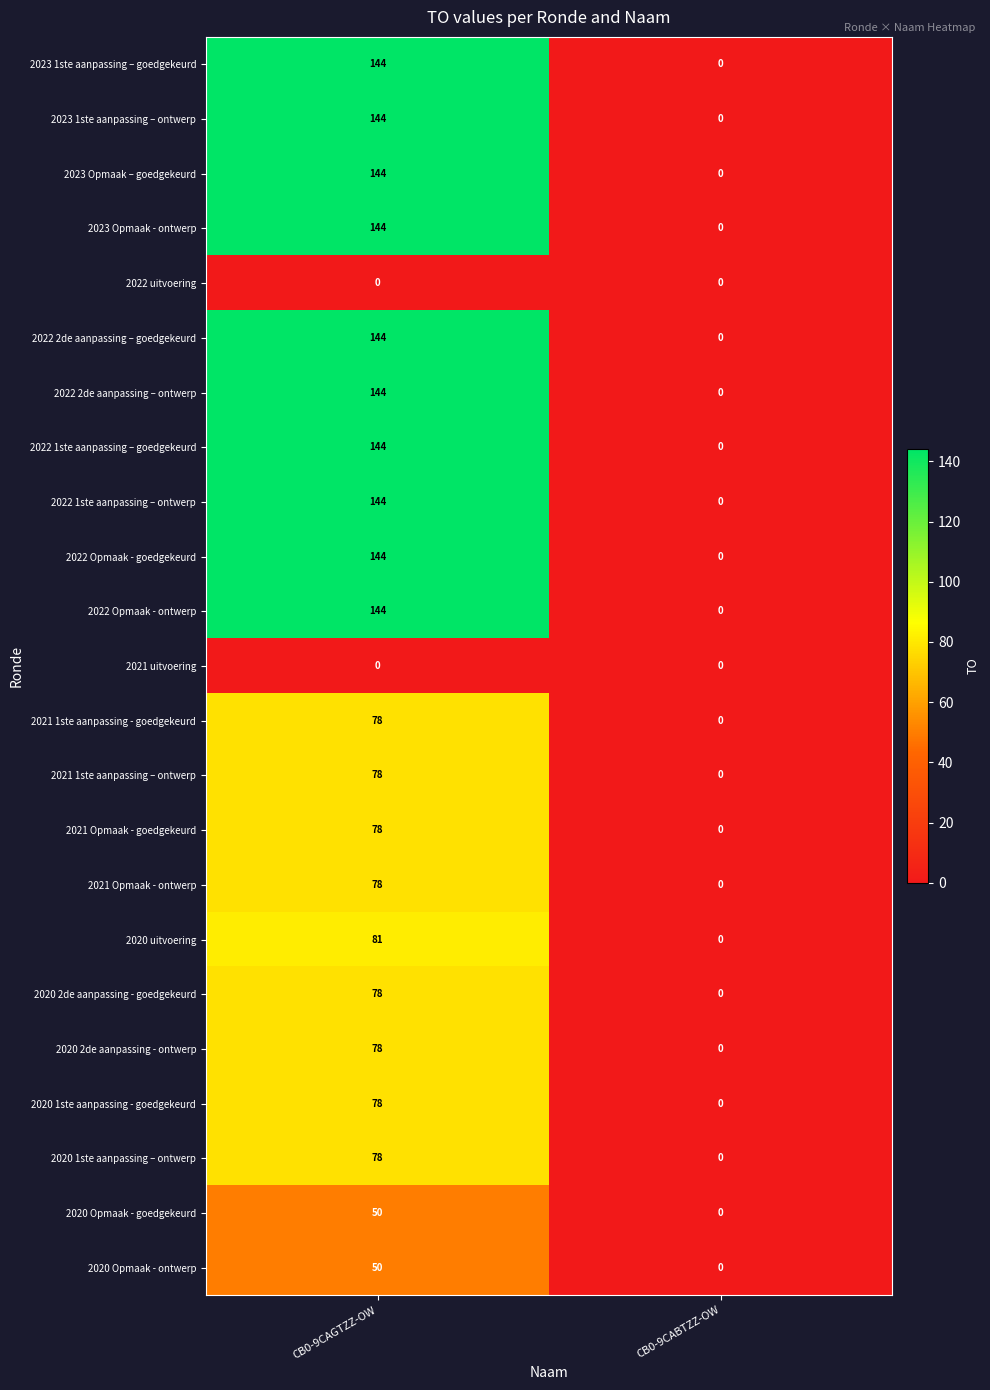

What is the spread (max minus min) of values at CB0-9CAGTZZ-OW?

144